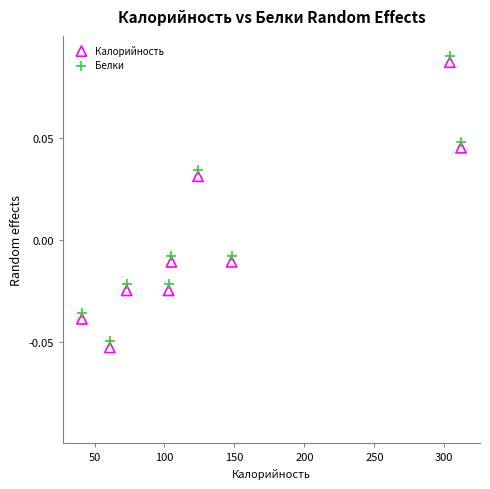

Across all data points, what is the range of X values (max minus min)?

271.0